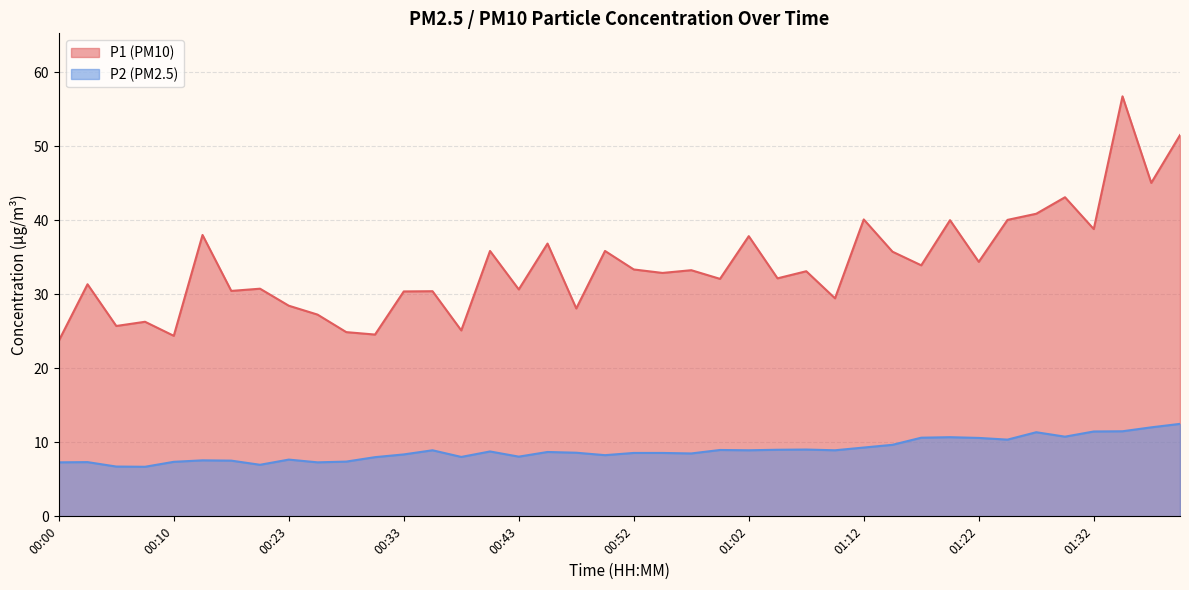

What is the difference between the P2 values at 00:40 and 00:47?

0.2